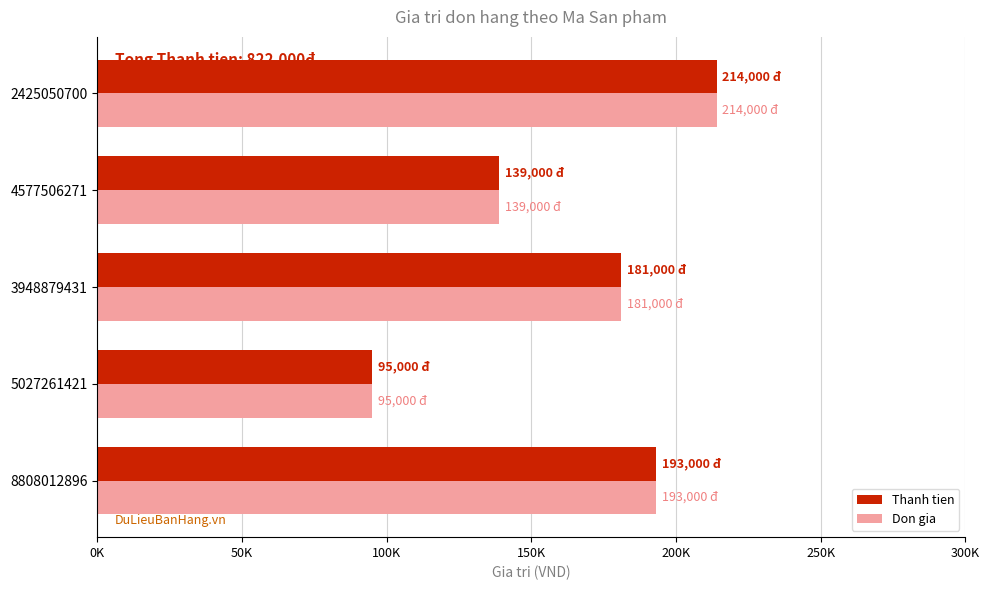

At how many categories does at least one series exceed 112551?

4